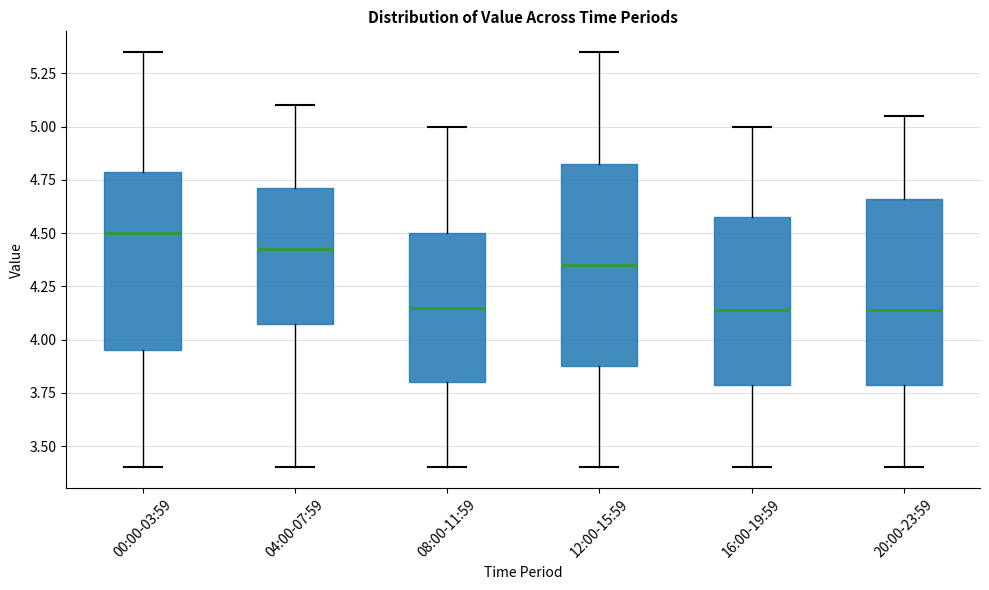

Reading left to right, read every box against the y-axis: the position of its median line, the range the box covers, and the ends of its whiskers. The values are not printed on the chart, so give them approximately, as read against the axis.

00:00-03:59: median 4.50, box 3.95 to 4.80, whiskers 3.40 to 5.35
04:00-07:59: median 4.45, box 4.10 to 4.70, whiskers 3.40 to 5.10
08:00-11:59: median 4.15, box 3.80 to 4.50, whiskers 3.40 to 5.00
12:00-15:59: median 4.35, box 3.90 to 4.85, whiskers 3.40 to 5.35
16:00-19:59: median 4.15, box 3.80 to 4.60, whiskers 3.40 to 5.00
20:00-23:59: median 4.15, box 3.80 to 4.65, whiskers 3.40 to 5.05